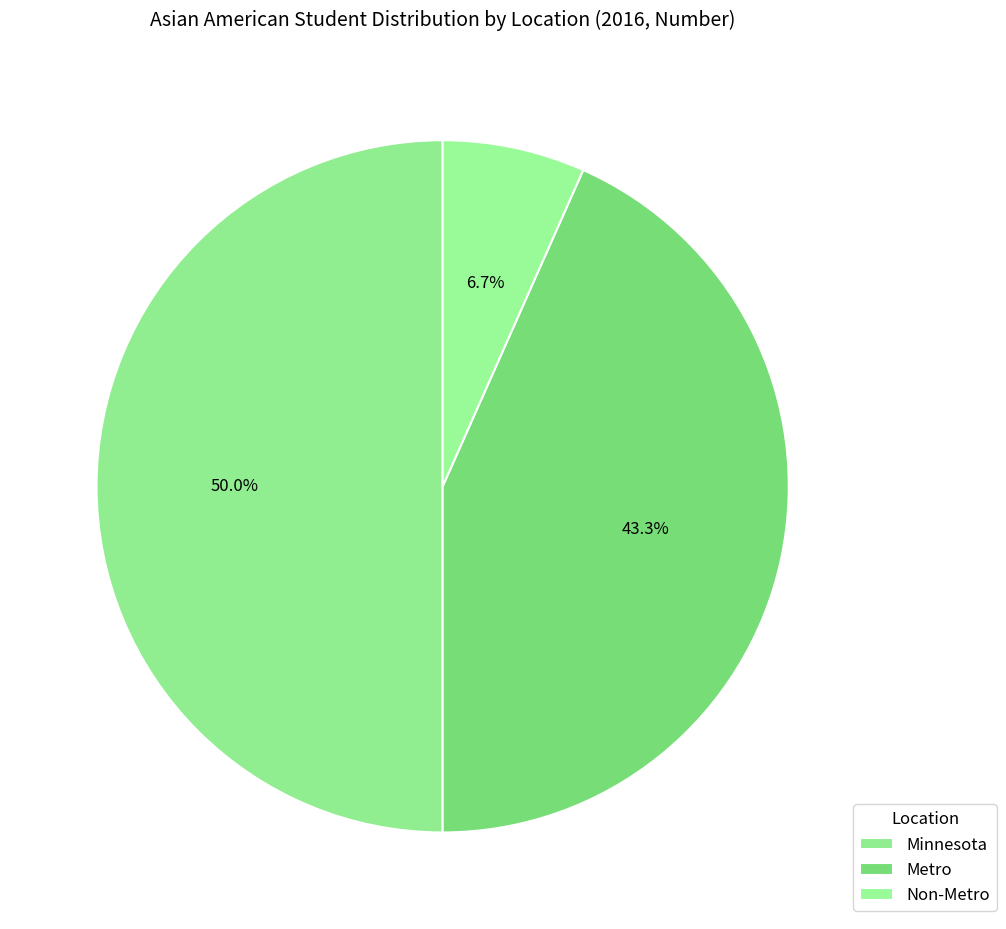

What is the largest slice in the pie chart?

Minnesota